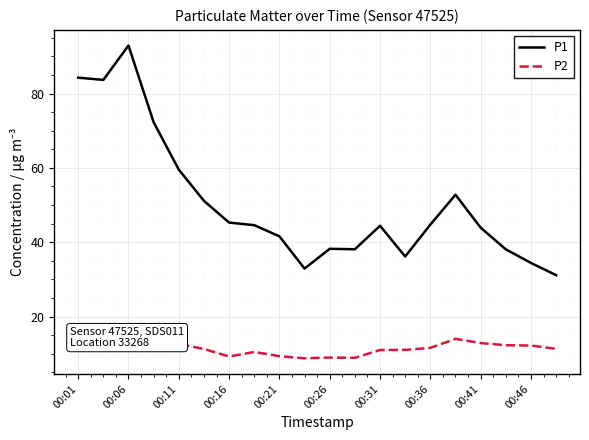

Which series has the largest range (max minus min)?

P1